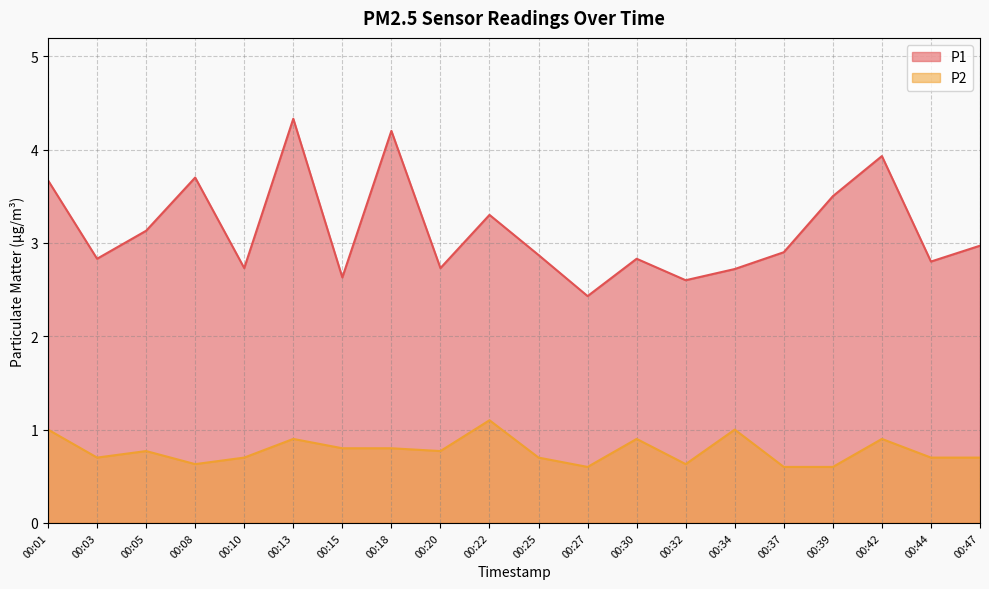

What are all the series names shown in the legend?

P1, P2